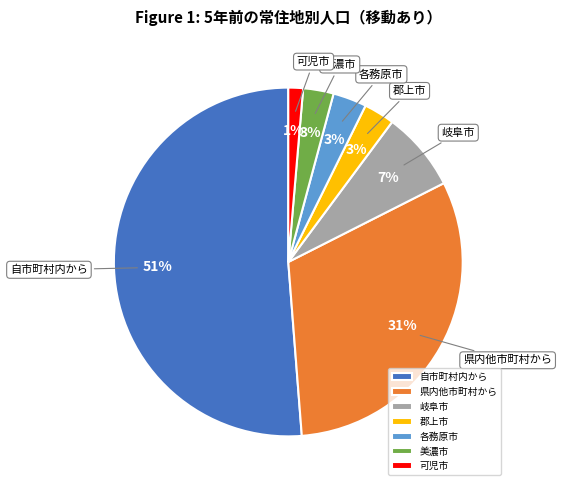

To the nearest percent, what is the difference between the 県内他市町村から and 郡上市 slice percentages?

28%